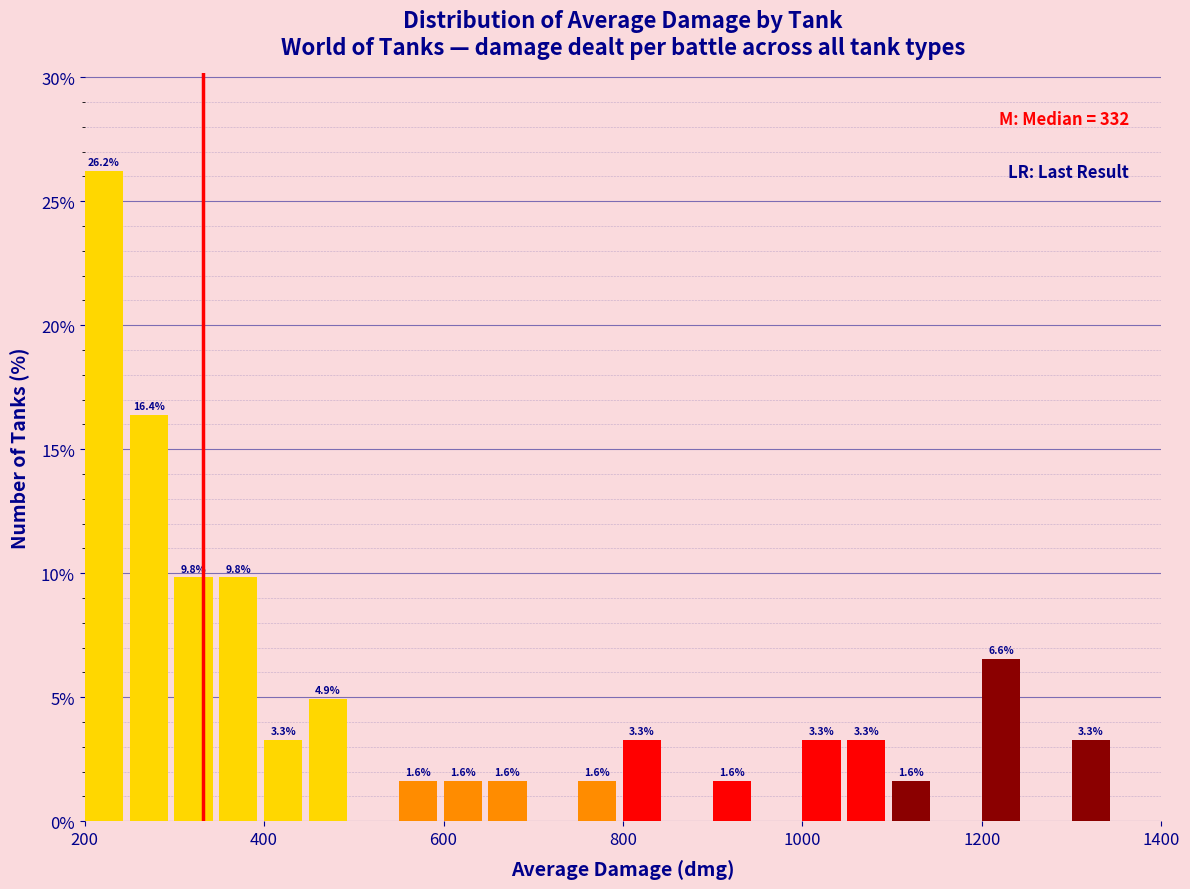

Read against the x-axis, roughly where is the centre of the tallest bar?

220